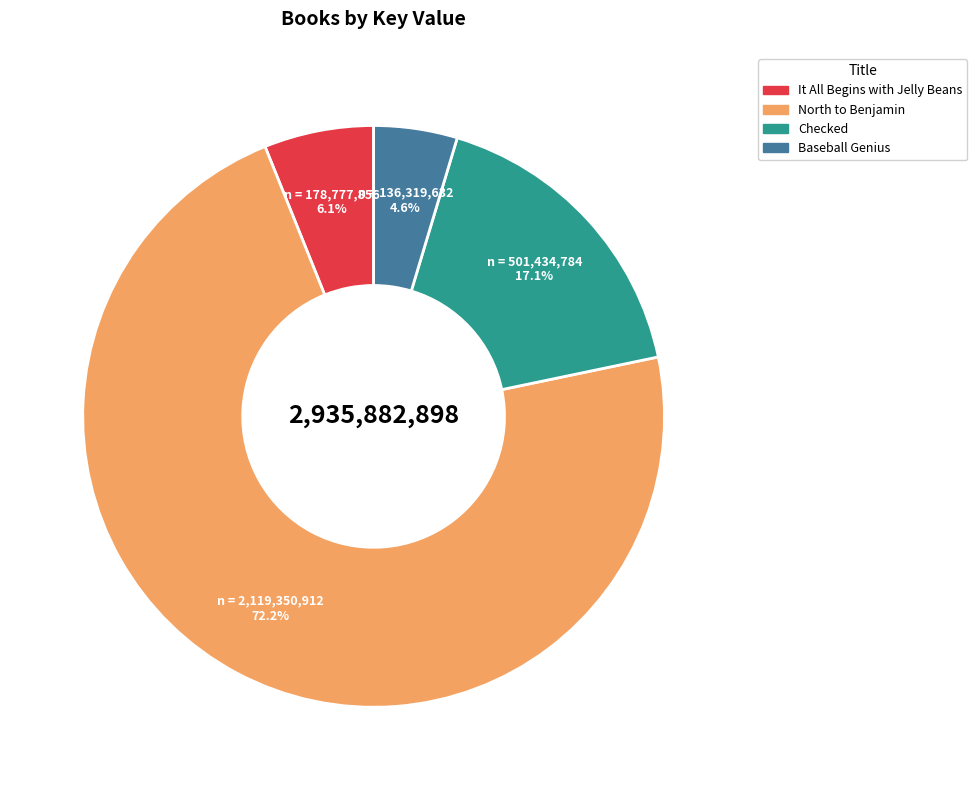

Which slice is the largest?

North to Benjamin